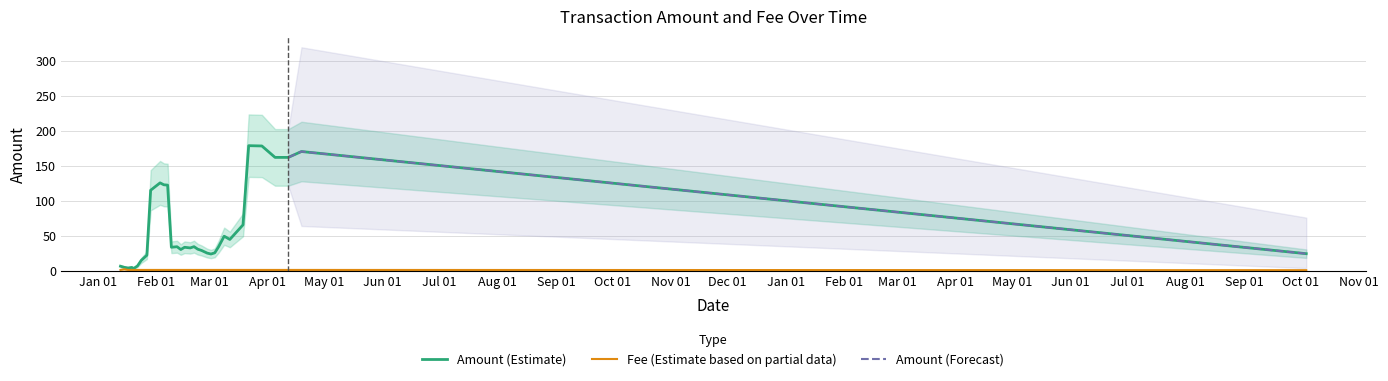

At which label does the data first exceed 1?

2018-01-15